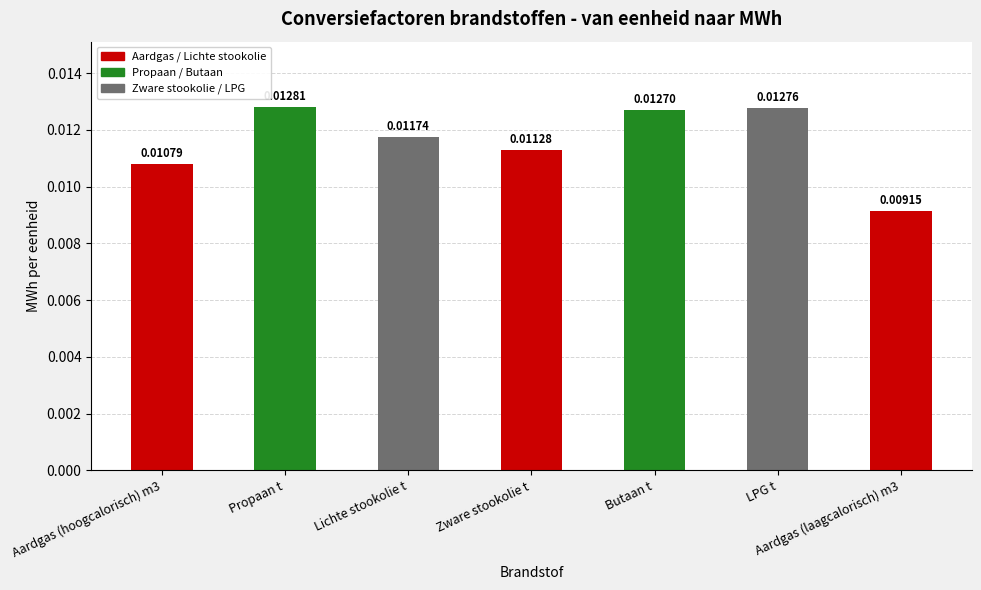

How many values are between 0 and 1?

7